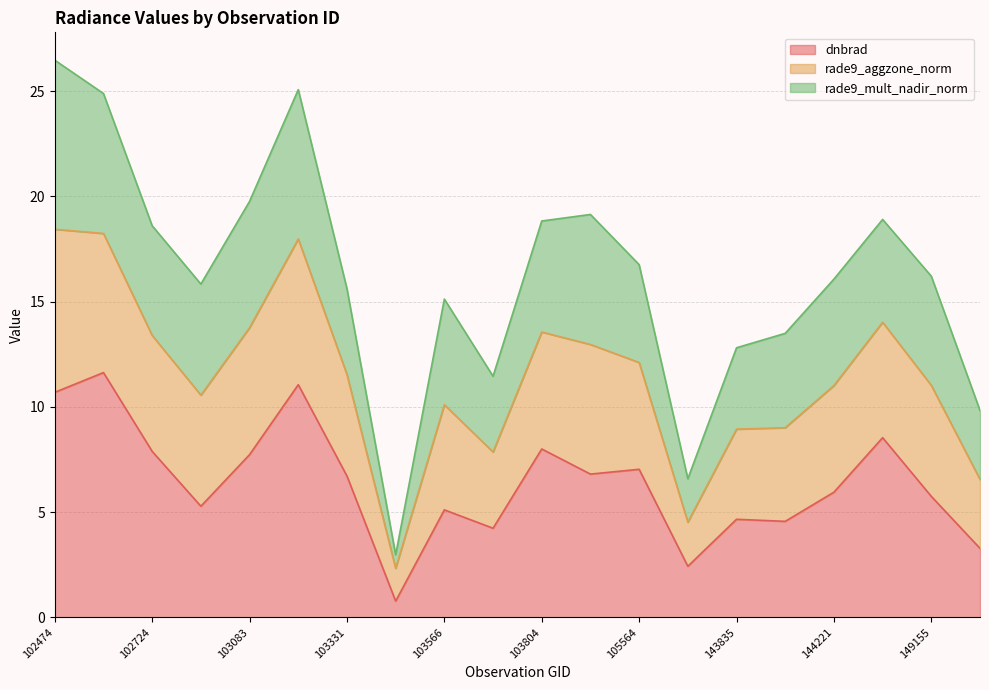

Which label corresponds to the largest value in the chart?

102474